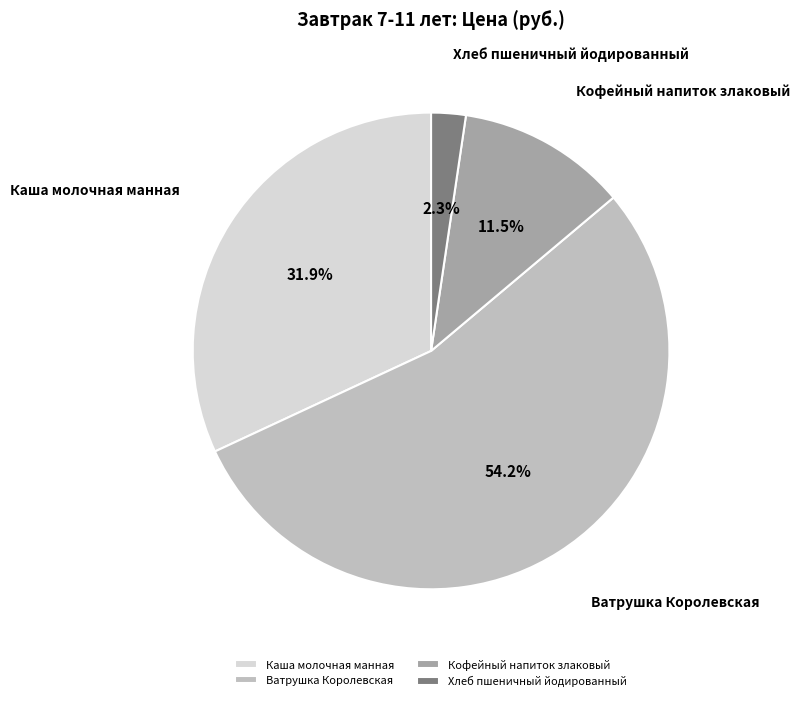

The Хлеб пшеничный йодированный slice represents 15% of the pie. True or false?

False